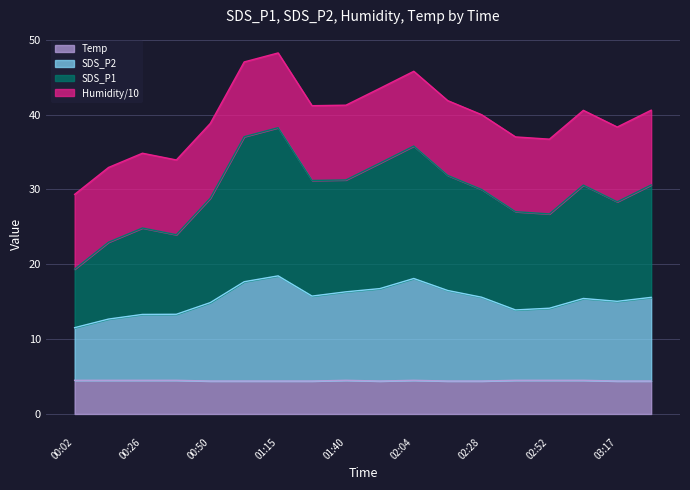

What is the highest value of the Temp series?

4.5